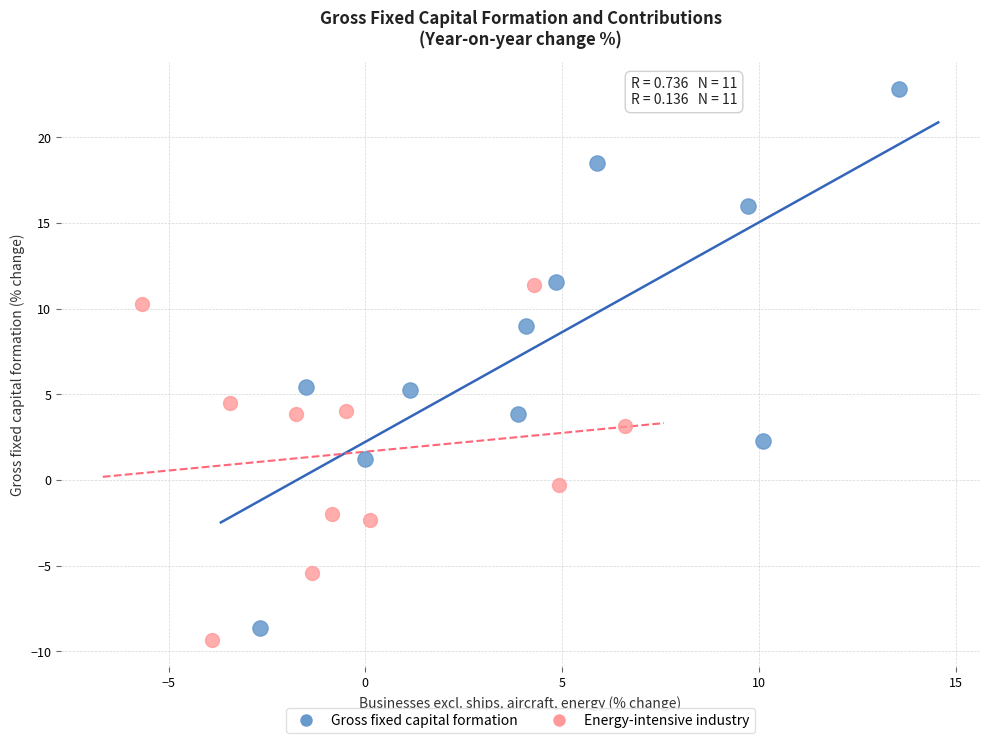

Which series has the widest spread of Y values?

Gross fixed capital formation